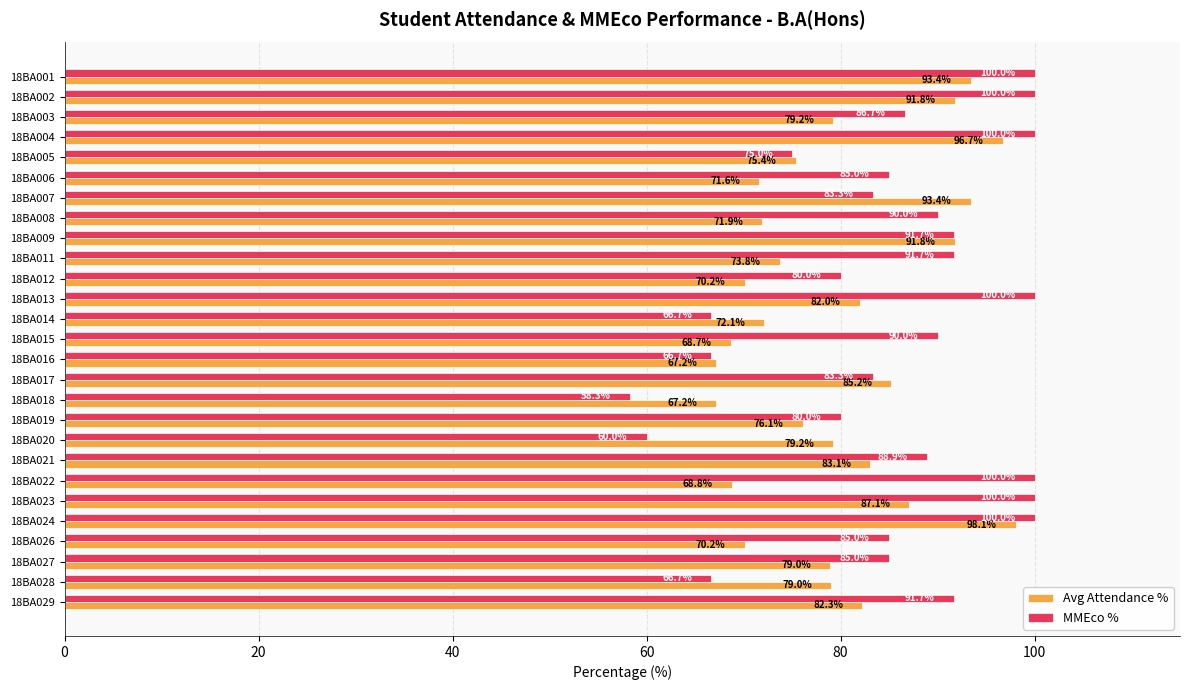

What is the smallest value displayed?

58.3